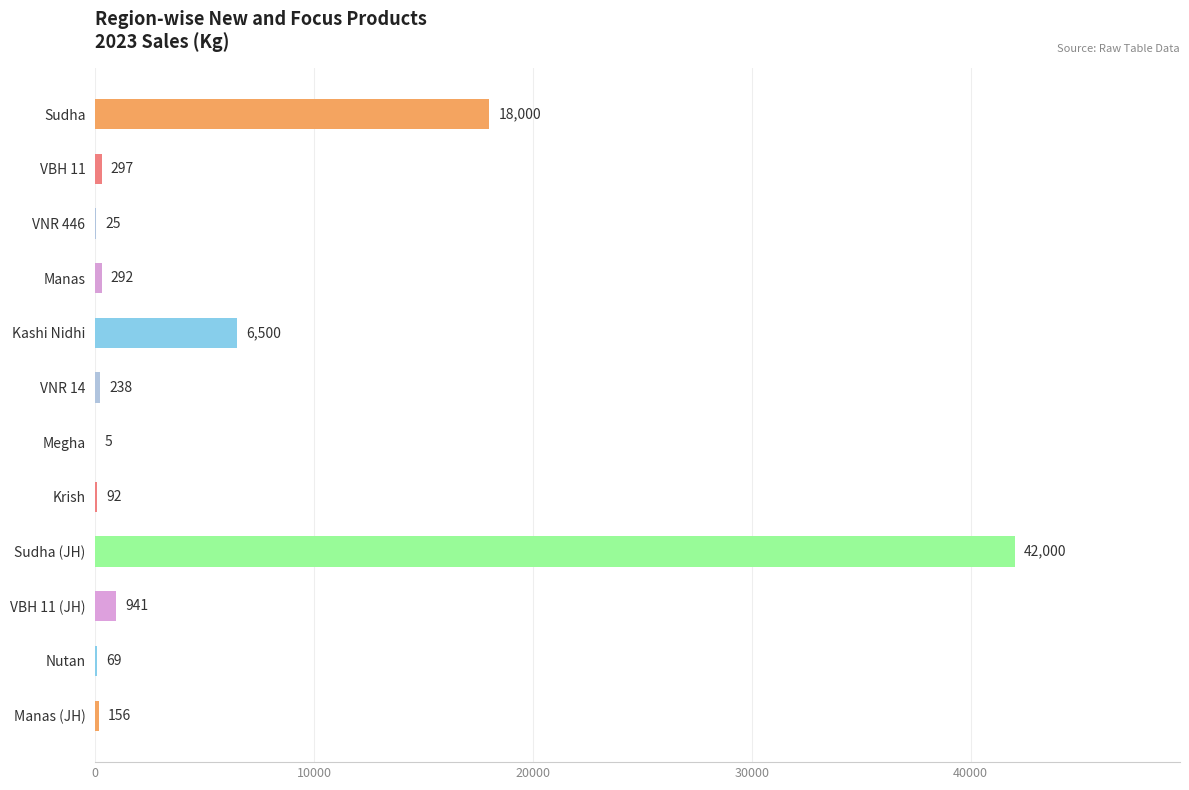

At which category does the chart reach its peak across all series?

Sudha (JH)